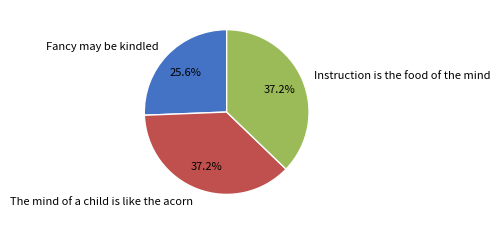

To the nearest percent, what percentage of the pie is The mind of a child is like the acorn?

37%